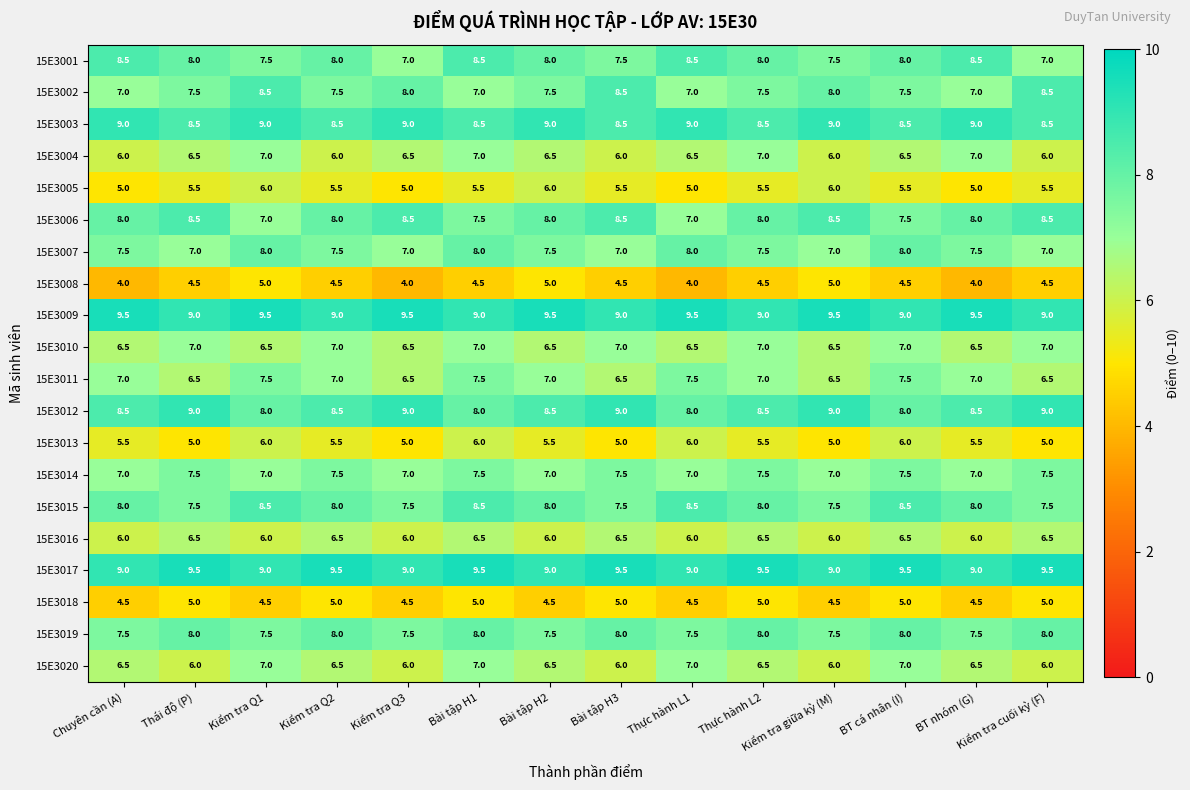

Is the value of 15E3014 at Kiểm tra cuối kỳ (F) greater than the value of 15E3017 at Bài tập H2?

No